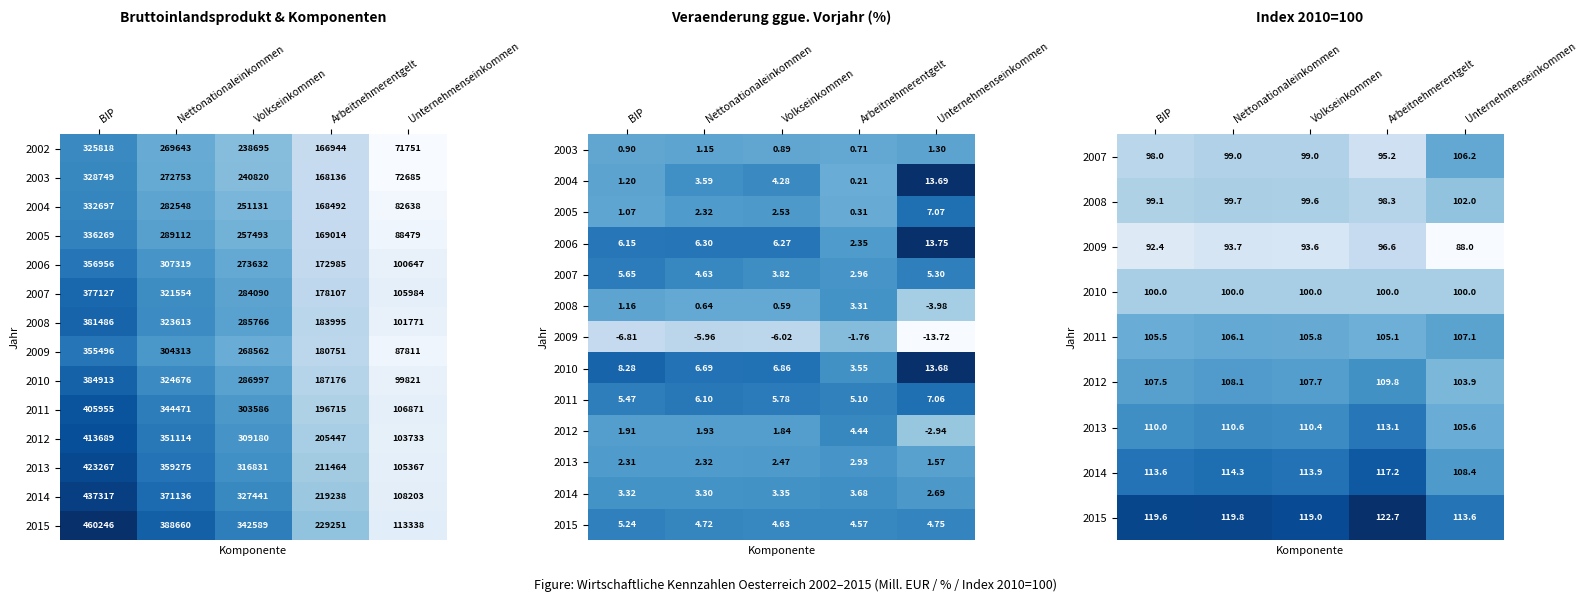

What is the difference between the highest and lowest values at BIP?

460244.6